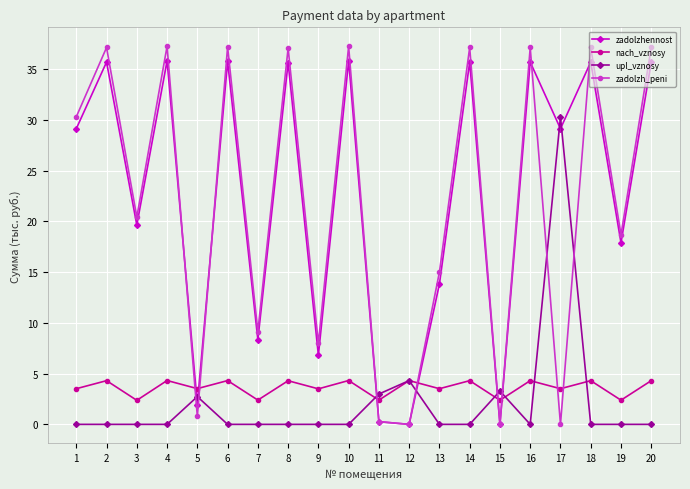

Which series ends up on top after the final intersection of zadolzh_peni and zadolzhennost?

zadolzh_peni